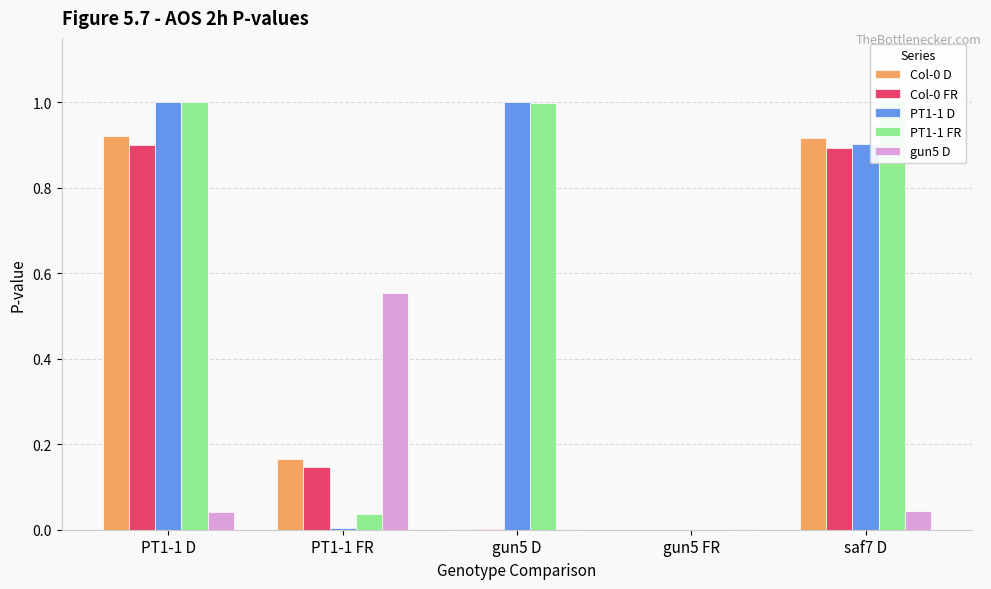

At which label is Col-0 FR closest to 0?

gun5 FR